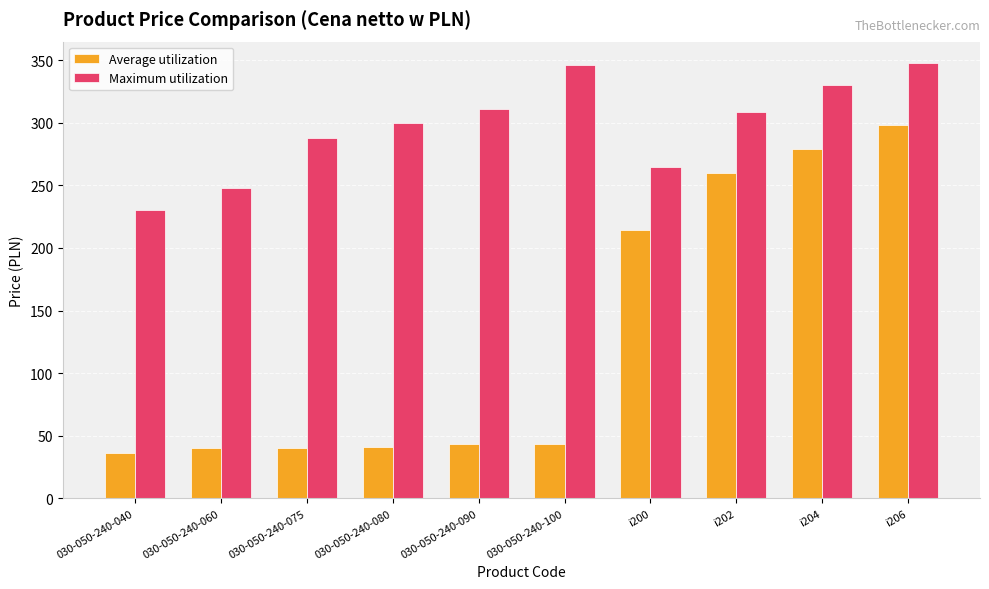

What is the sum of all Maximum utilization values?

2973.5